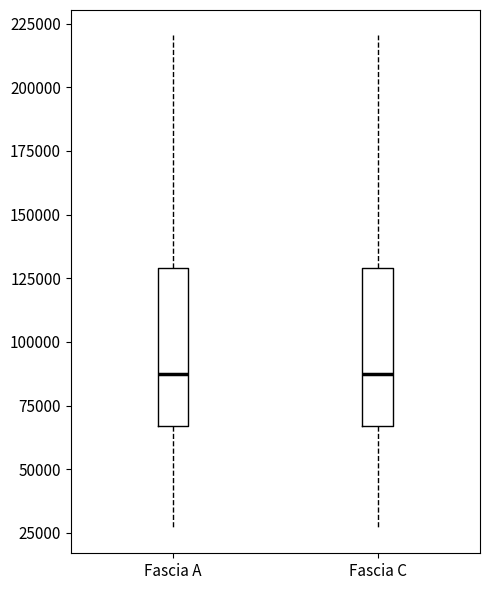

Reading left to right, transcribe this box plot: for each box, give where its median line is, the range the box spans, and where its two whiskers end, as read against the y-axis. The values are not printed on the chart, so give them approximately, as read against the axis.

Fascia A: median 85000, box 65000 to 130000, whiskers 25000 to 220000
Fascia C: median 85000, box 65000 to 130000, whiskers 25000 to 220000